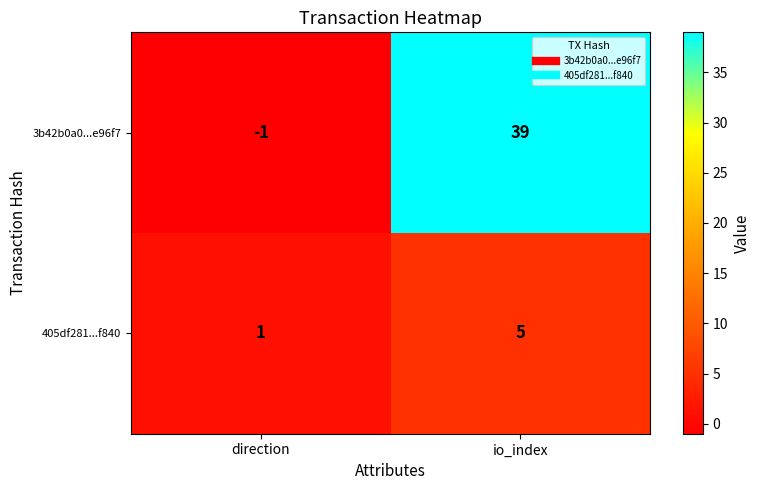

Is it true that 3b42b0a0...e96f7 equals 39 at io_index?

True